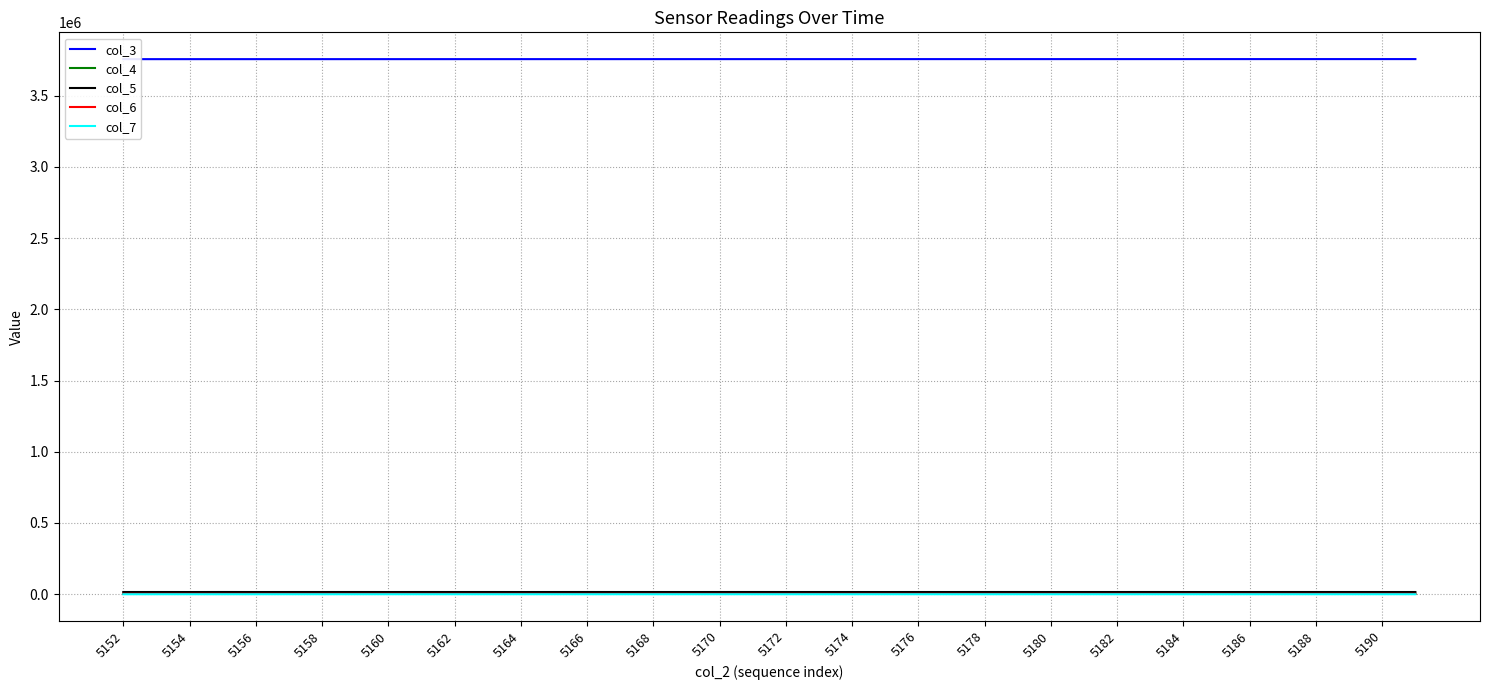

Reading left to right, list all the values displayed in this chart.

col_3: 3755797	3755808	3755820	3755831	3755842	3755854	3755865	3755876	3755887	3755899	3755910	3755921	3755933	3755944	3755955	3755966	3755978	3755989	3756000	3756012	3756023	3756034	3756045	3756057	3756068	3756079	3756090	3756102	3756113	3756124	3756136	3756147	3756158	3756169	3756181	3756192	3756203	3756215	3756226	3756237
col_4: 1806	1841	1880	1752	1880	1960	1932	1844	1890	1900	1925	2001	1875	1959	1890	1919	1916	1990	1895	1901	1899	1943	1875	1888	1945	1820	1849	1901	1910	1985	1826	1889	1901	2004	1949	1858	1930	1916	1983	1914
col_5: 15622	15616	15474	15721	15518	15574	15597	15629	15499	15628	15558	15609	15480	15581	15668	15548	15610	15489	15588	15648	15581	15571	15558	15465	15602	15523	15685	15617	15530	15532	15562	15643	15531	15395	15547	15599	15618	15581	15570	15535
col_6: 2820	2763	2862	2749	2771	2719	2684	2712	2831	2692	2759	2657	2816	2673	2660	2736	2697	2717	2742	2703	2717	2688	2771	2838	2714	2841	2729	2735	2765	2695	2767	2678	2779	2810	2698	2700	2677	2785	2672	2719
col_7: 51	42	51	49	34	40	40	49	37	52	32	44	43	50	39	51	48	51	42	43	41	45	44	48	40	48	48	35	52	46	45	54	44	46	46	46	40	48	48	49